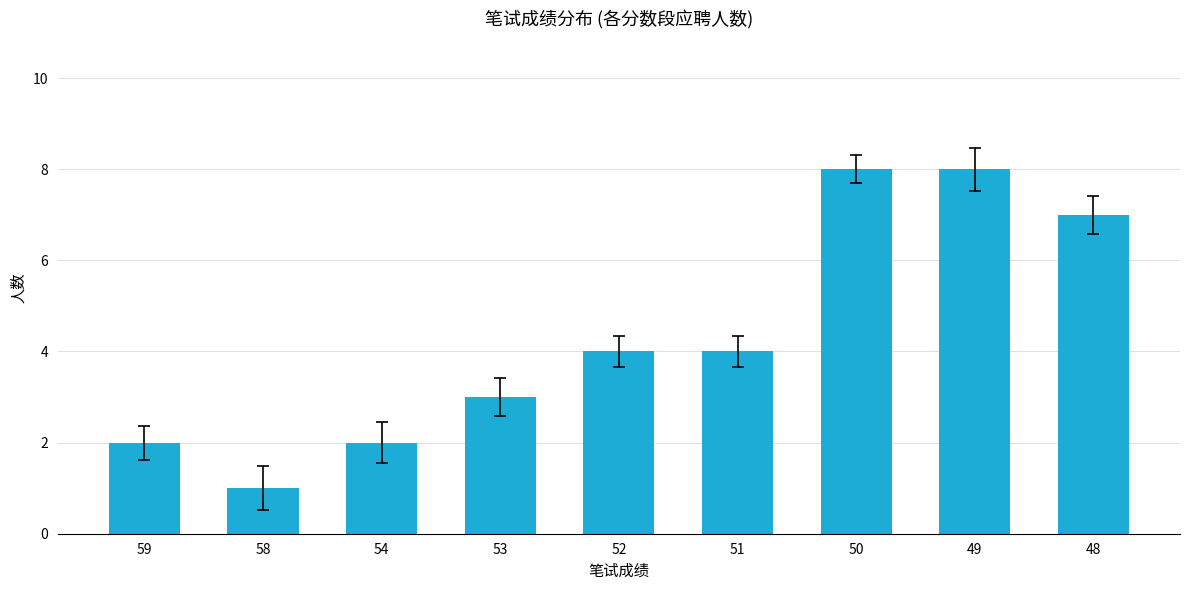

How many series are shown in this chart?

1